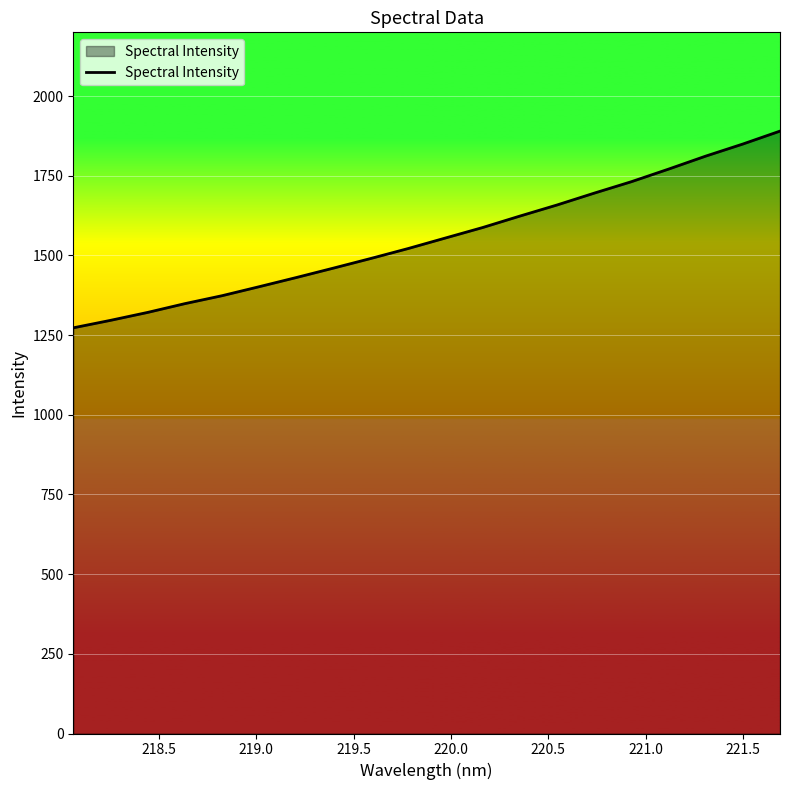

What is the maximum value shown in the chart?

1890.1